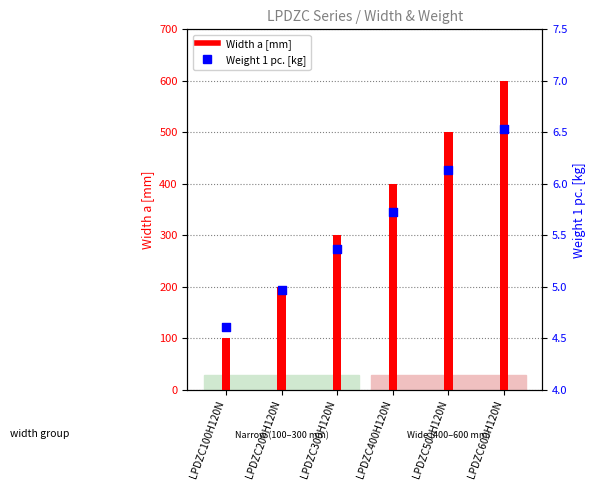

Which has a higher value, LPDZC500H120N or LPDZC400H120N?

LPDZC500H120N